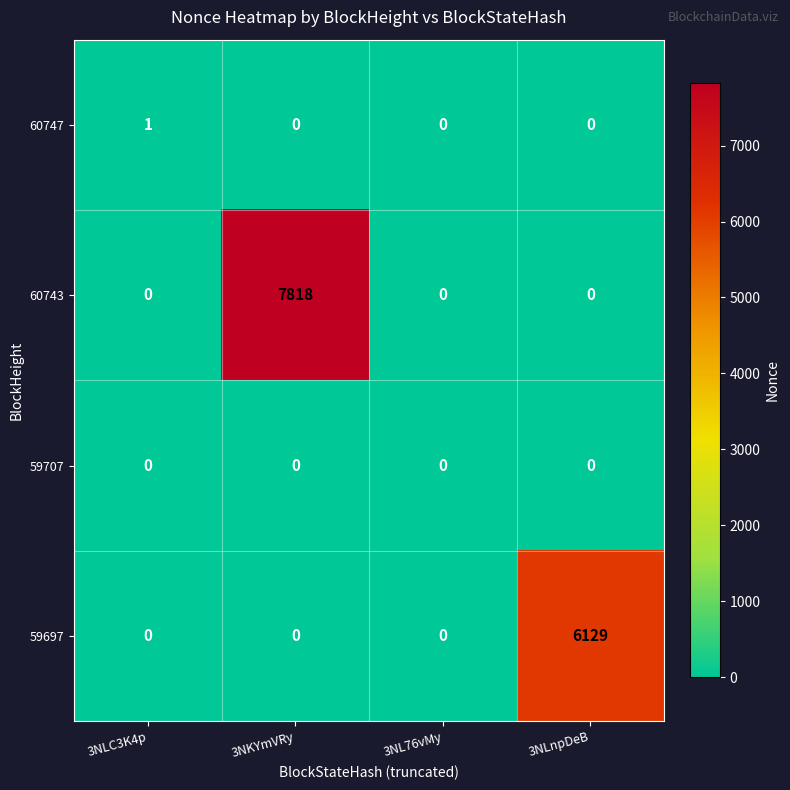

At which category is the sum across all series the highest?

3NKYmVRy